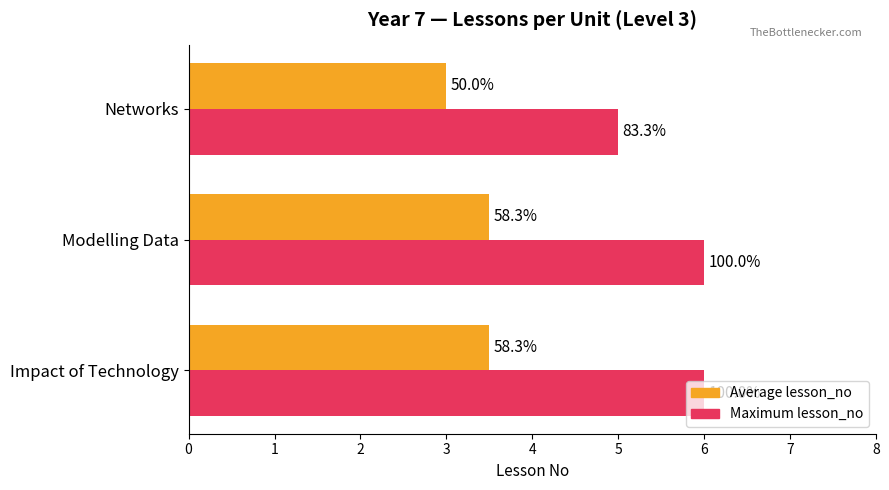

What are all the series names shown in the legend?

Average lesson_no, Maximum lesson_no